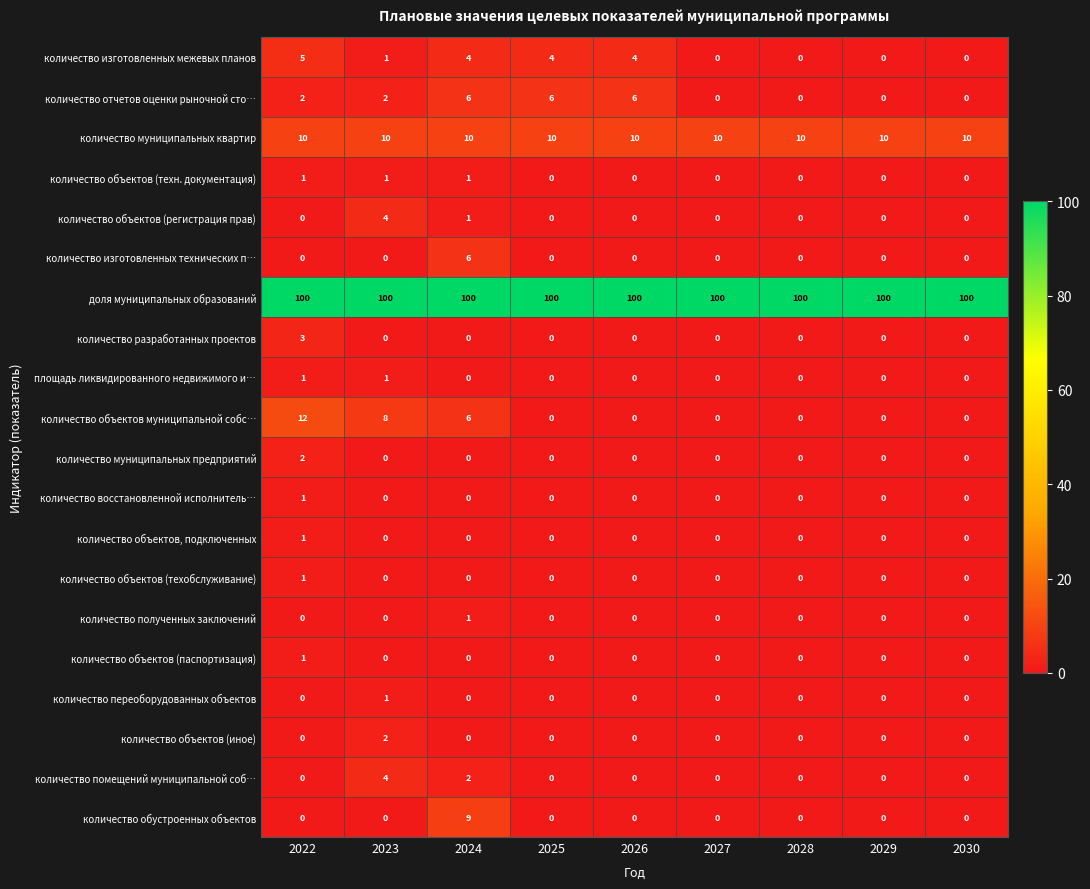

What is the total value across all series at 2025?

120